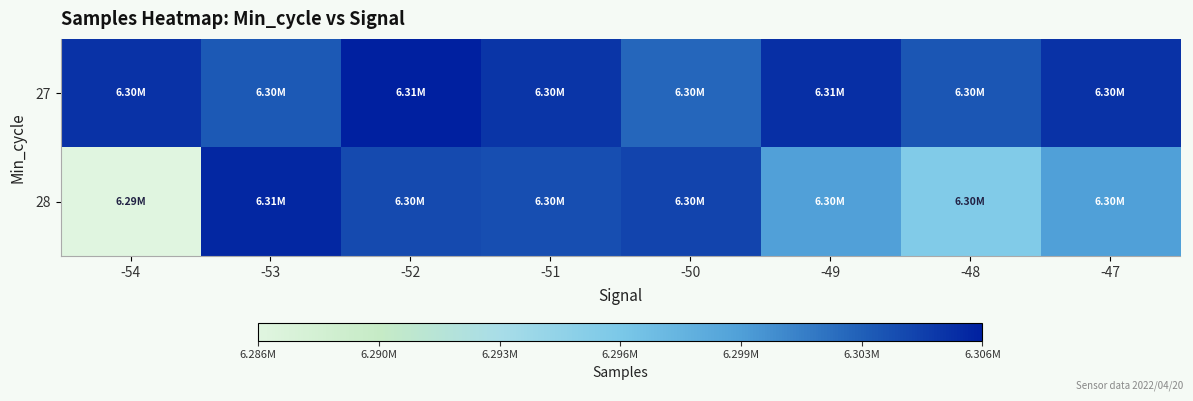

How many distinct data groups are displayed?

2